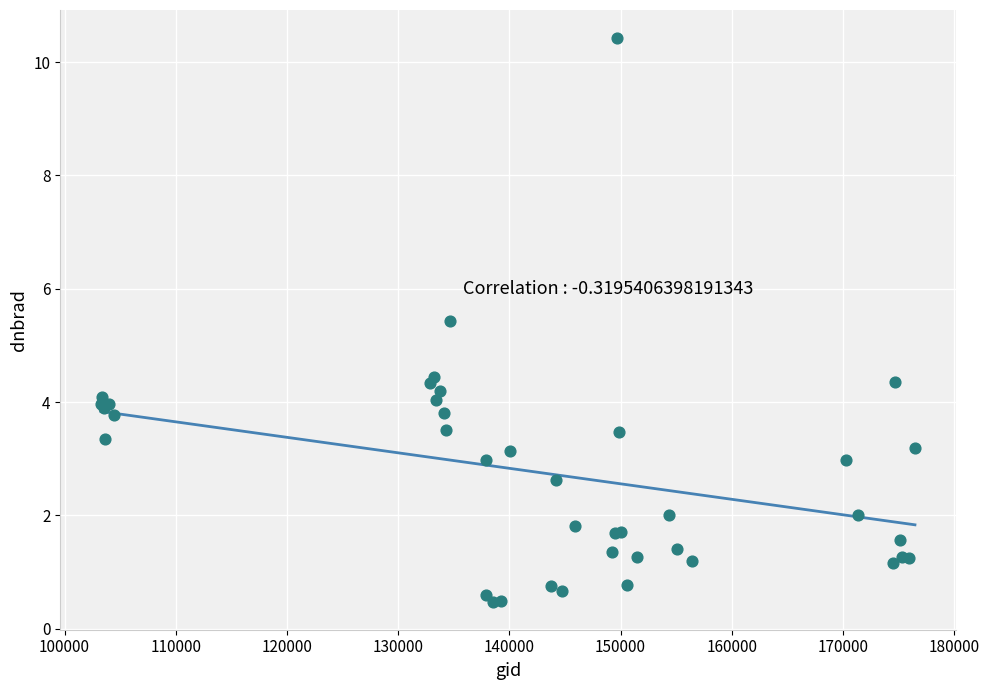

What Y value in the scatter plot is closest to 5?

5.4